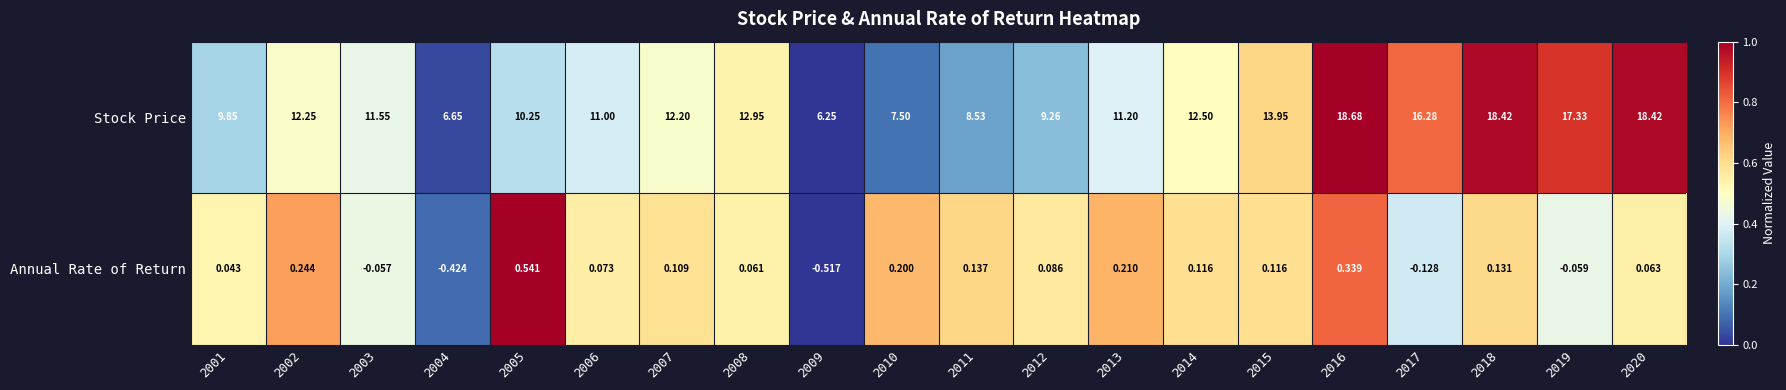

Which series has the widest spread of values?

Stock Price